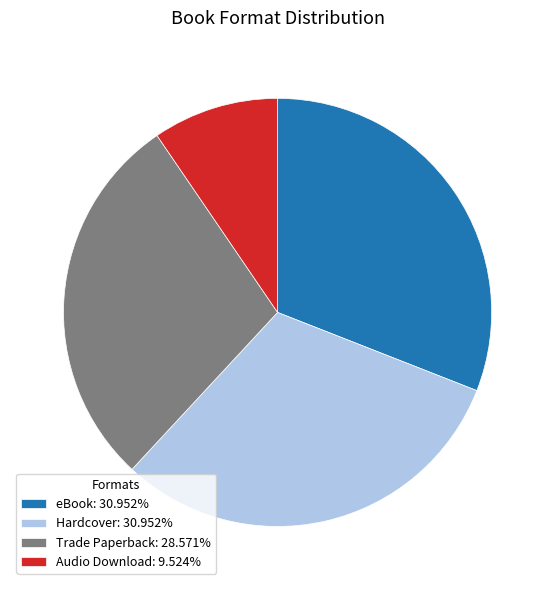

Combined, do eBook: 30.952% and Audio Download: 9.524% account for over 50%?

No